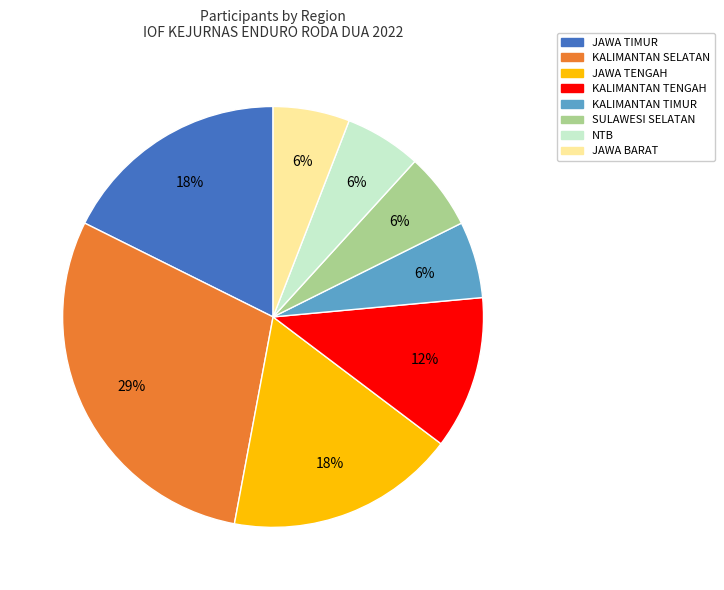

Combined, do JAWA TIMUR and SULAWESI SELATAN account for over 50%?

No